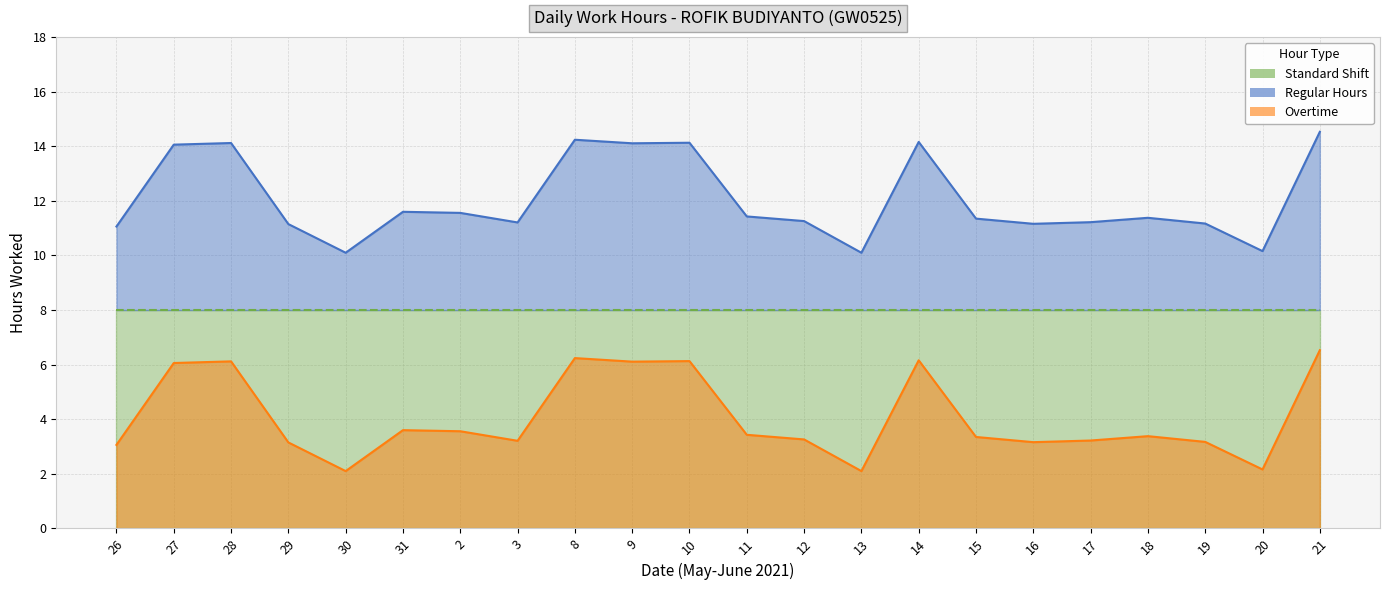

Read the Regular Hours value at 19.

11.2